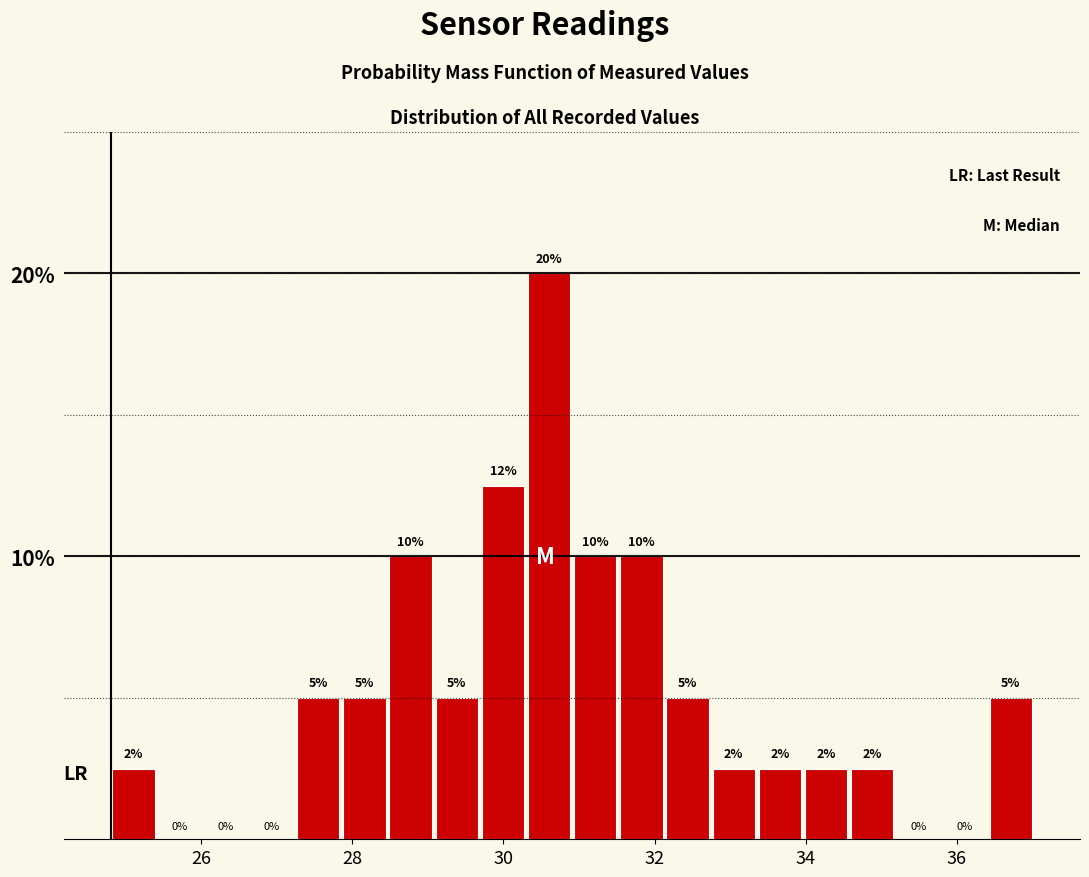

Read against the x-axis, roughly where is the centre of the tallest bar?

30.6